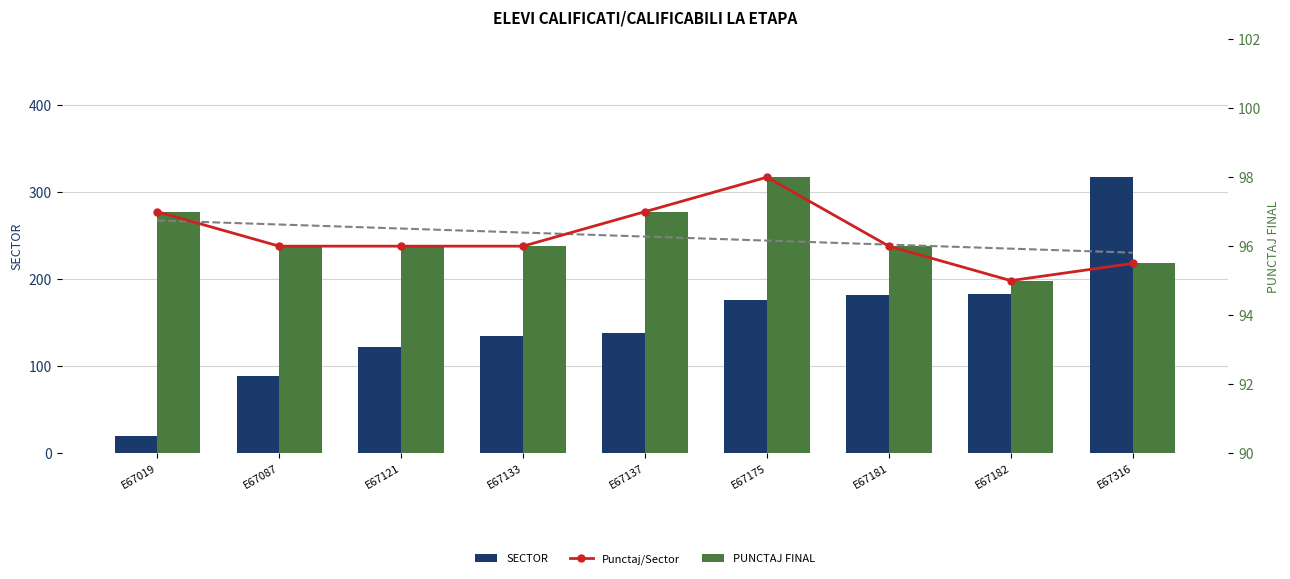

Read the Punctaj/Sector value at E67121.

96.0